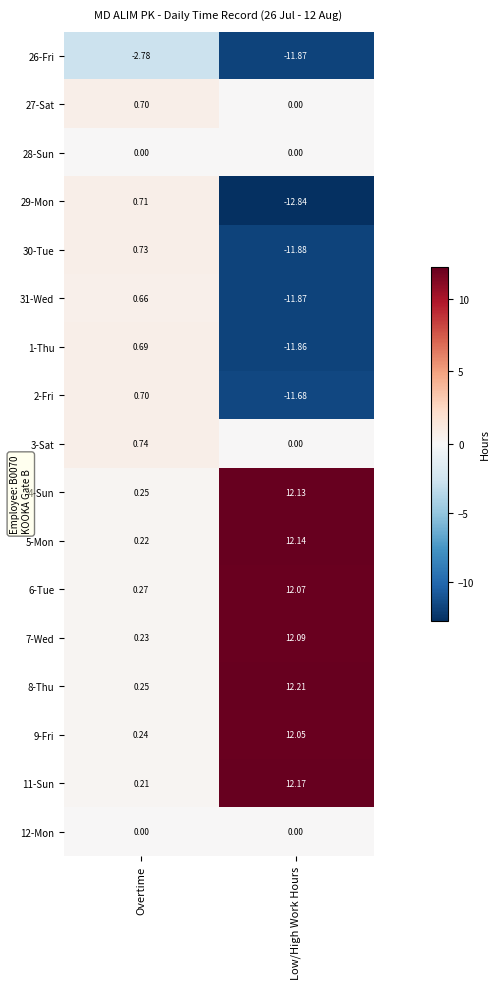

Is the value of 2-Fri at Low/High Work Hours greater than the value of 28-Sun at Overtime?

No